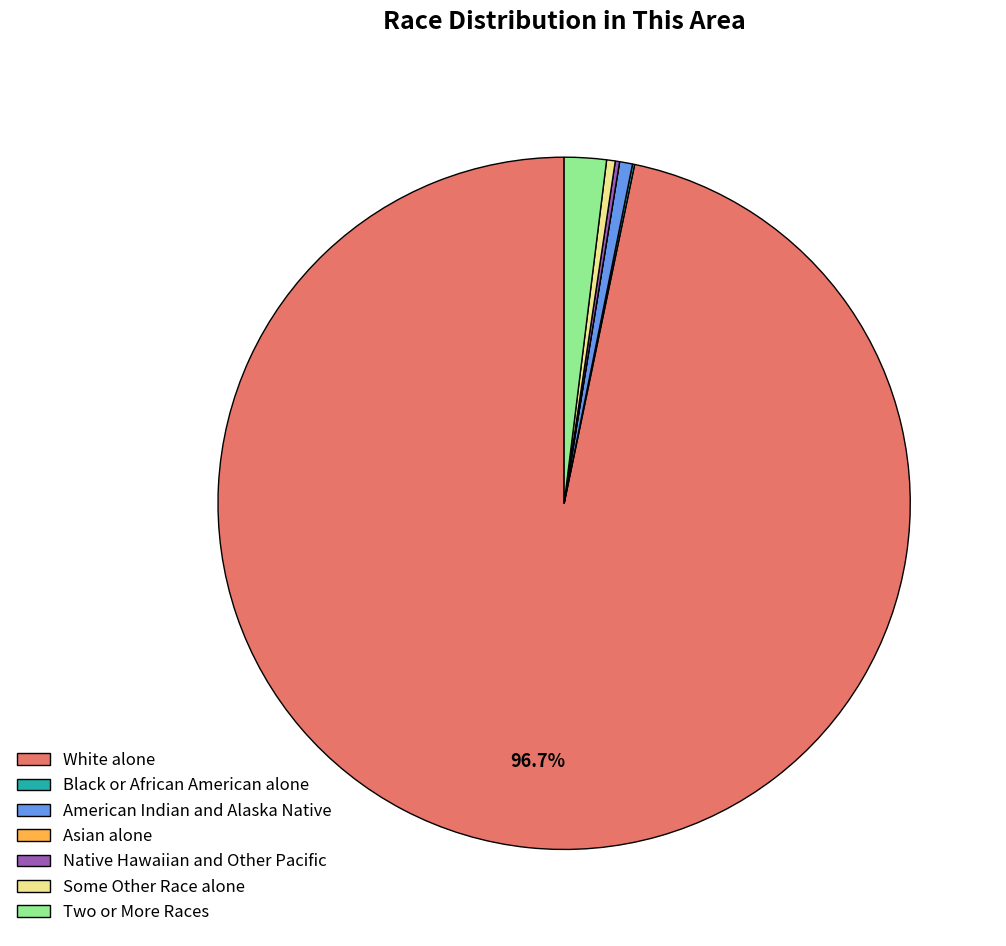

Combined, do American Indian and Alaska Native and White alone account for over 50%?

Yes